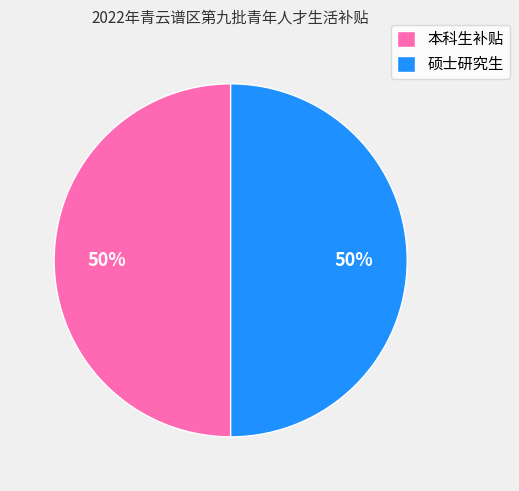

Do 硕士研究生 and 本科生补贴 together represent more than half of the pie?

Yes